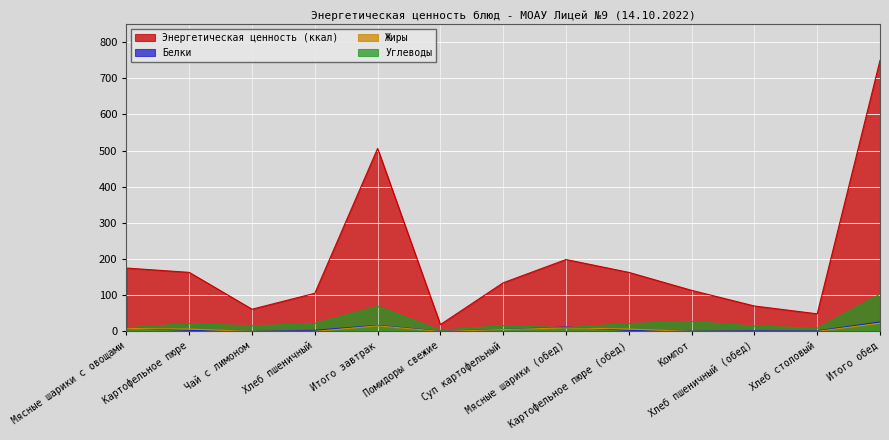

At which category does Жиры reach its first local valley?

Чай с лимоном